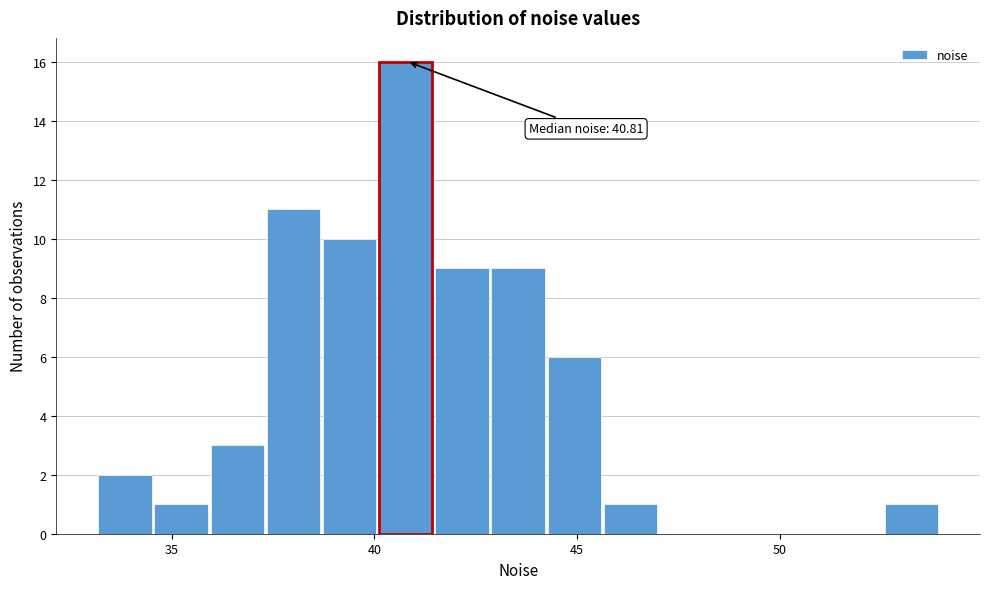

Read against the x-axis, roughly where is the centre of the tallest bar?

41.0